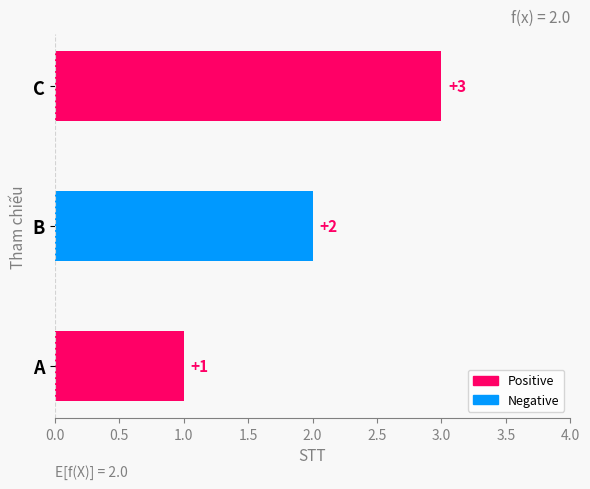

True or false: the data shows 3 at C.

True